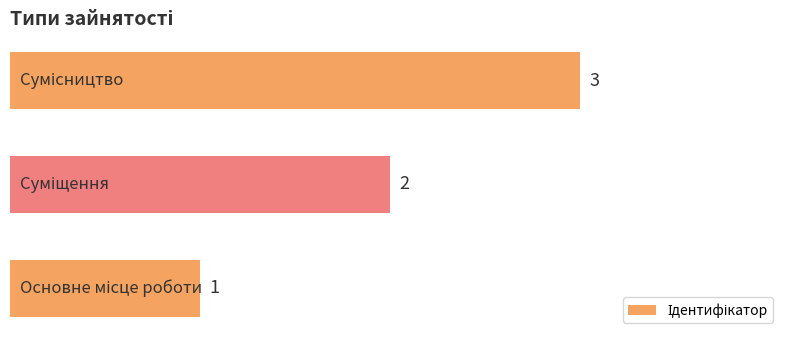

How many bars are there in total?

3